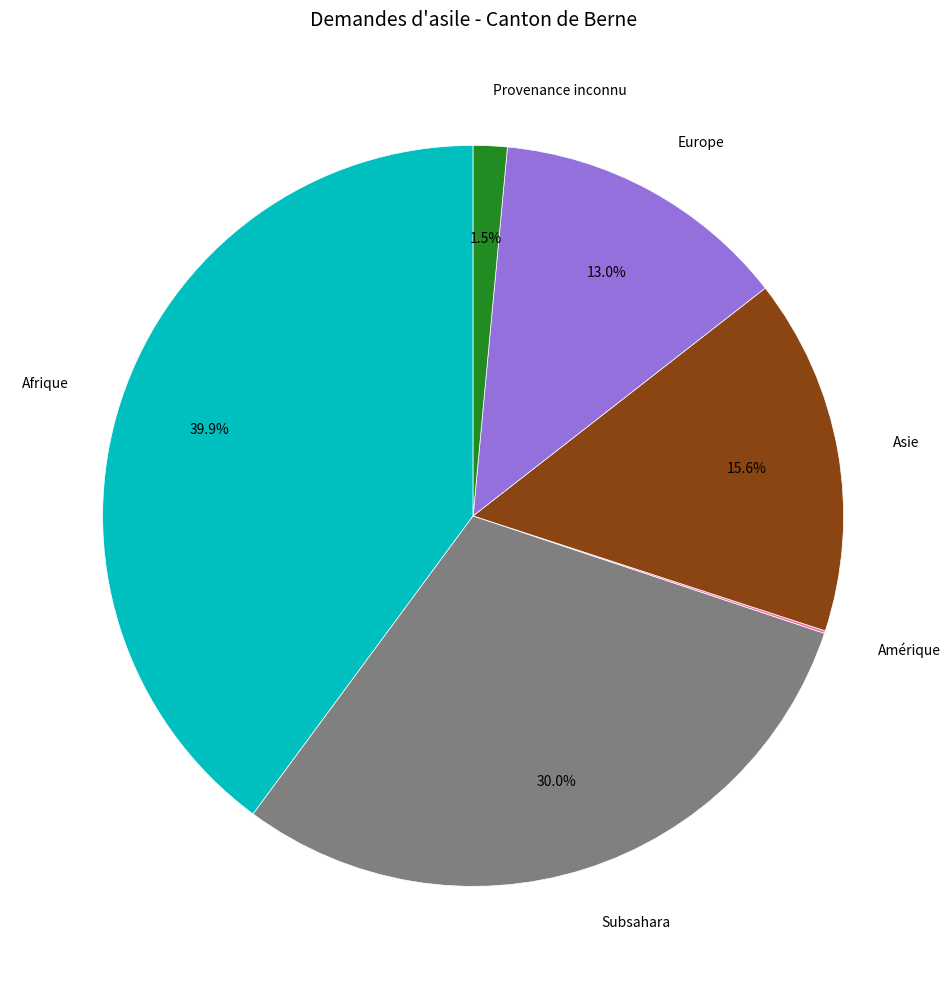

Does any single category account for the majority?

No